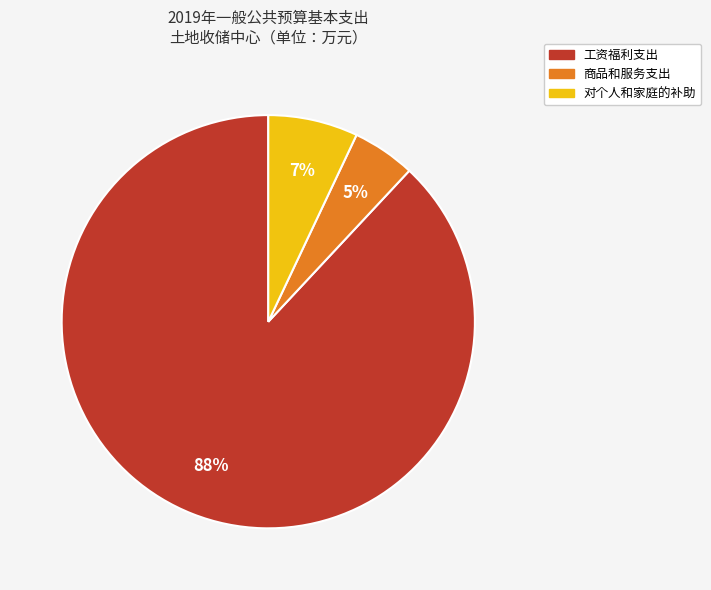

What is the largest slice in the pie chart?

工资福利支出